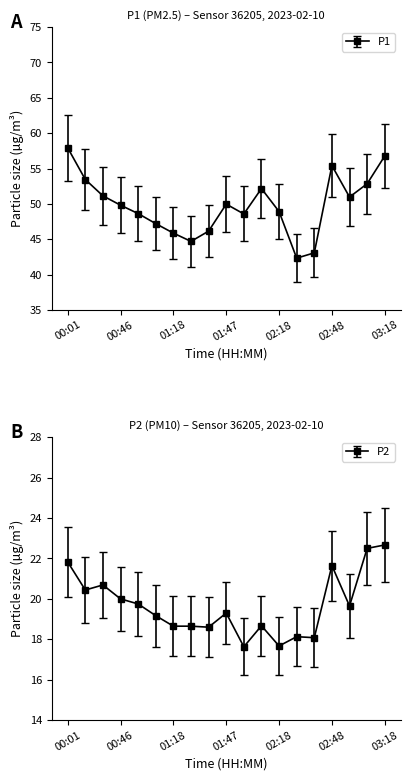

What is the difference between the maximum and minimum values in the P1 series?

15.6